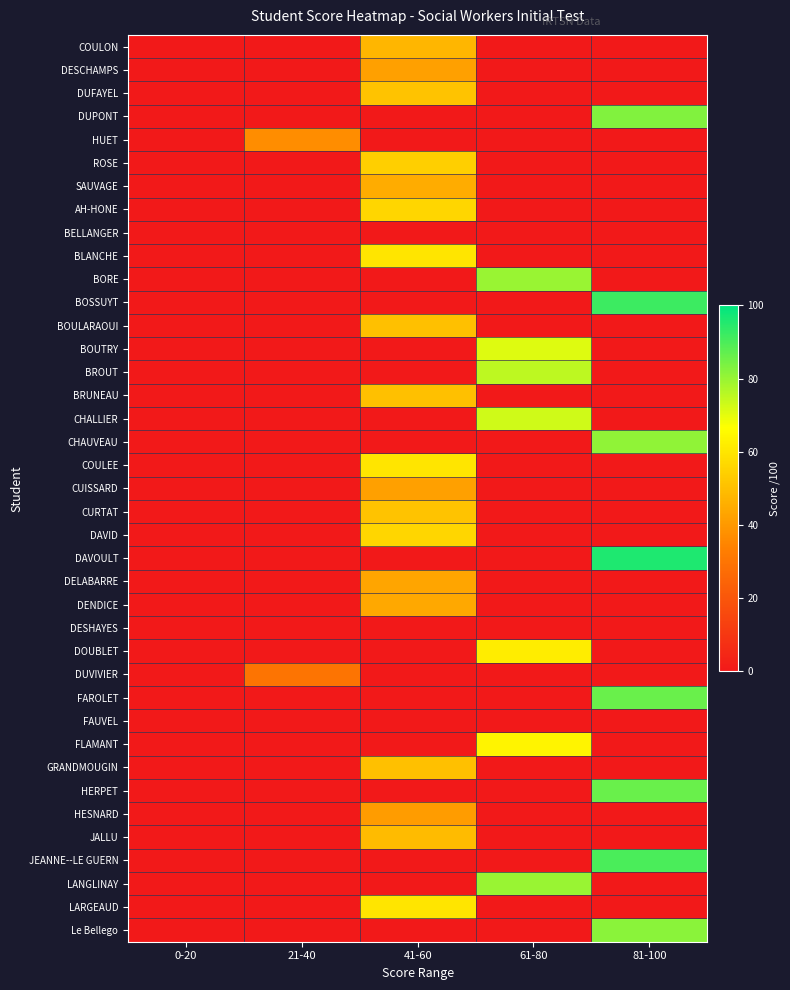

Which series changed the most between 0-20 and 61-80?

BORE